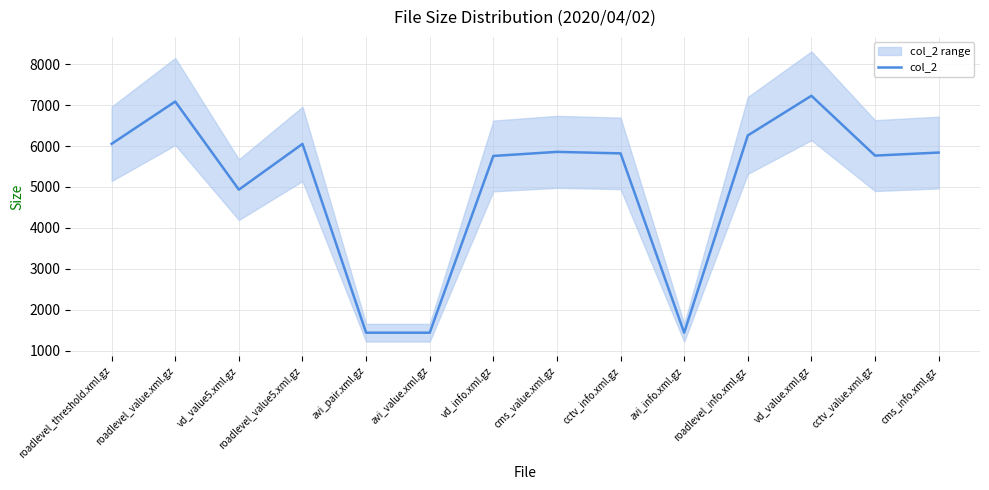

What is the difference between the maximum and minimum values?

5787